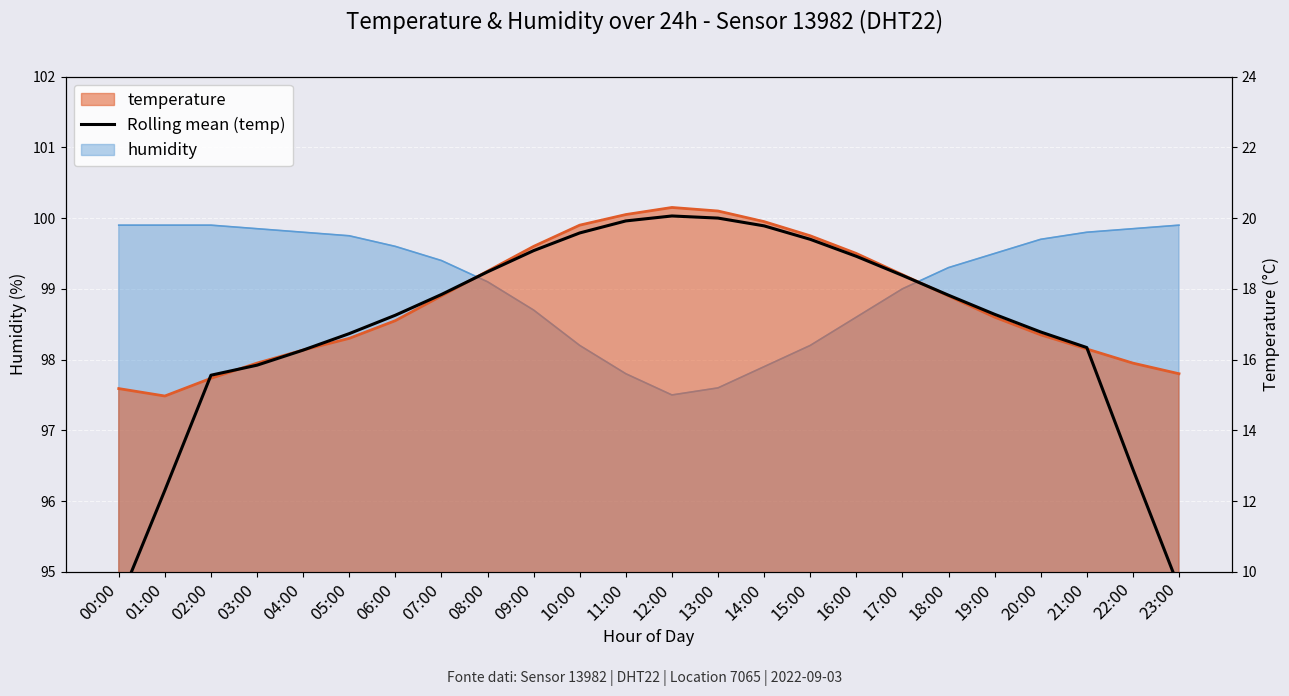

Reading left to right, list all the values displayed in this chart.

9.1	12.3	15.6	15.8	16.3	16.7	17.3	17.8	18.5	19.1	19.6	19.9	20.1	20.0	19.8	19.4	18.9	18.4	17.8	17.3	16.8	16.3	12.9	9.6